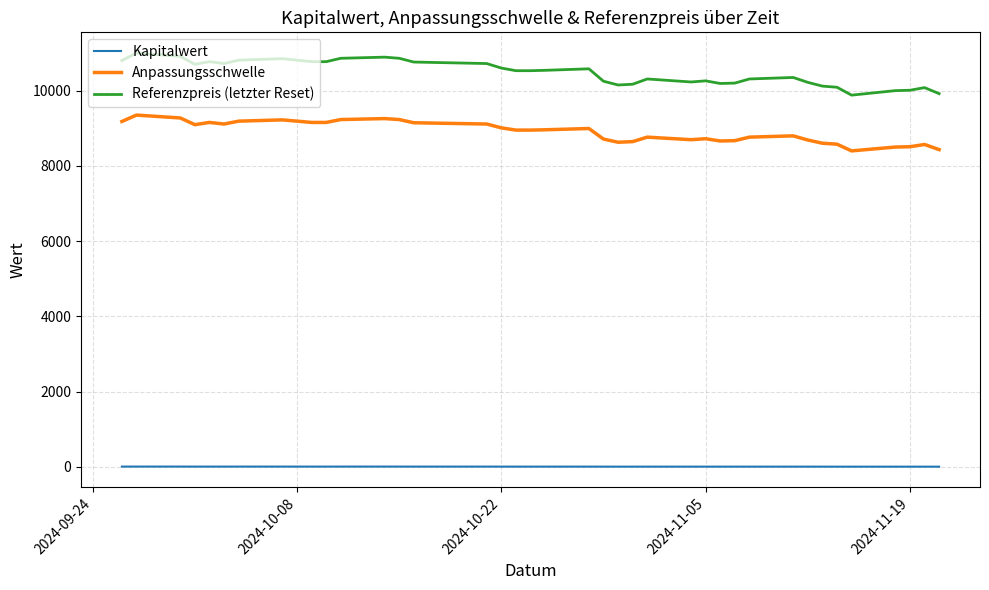

Rank the series by their average value, from highest to lowest.

Referenzpreis (letzter Reset), Anpassungsschwelle, Kapitalwert